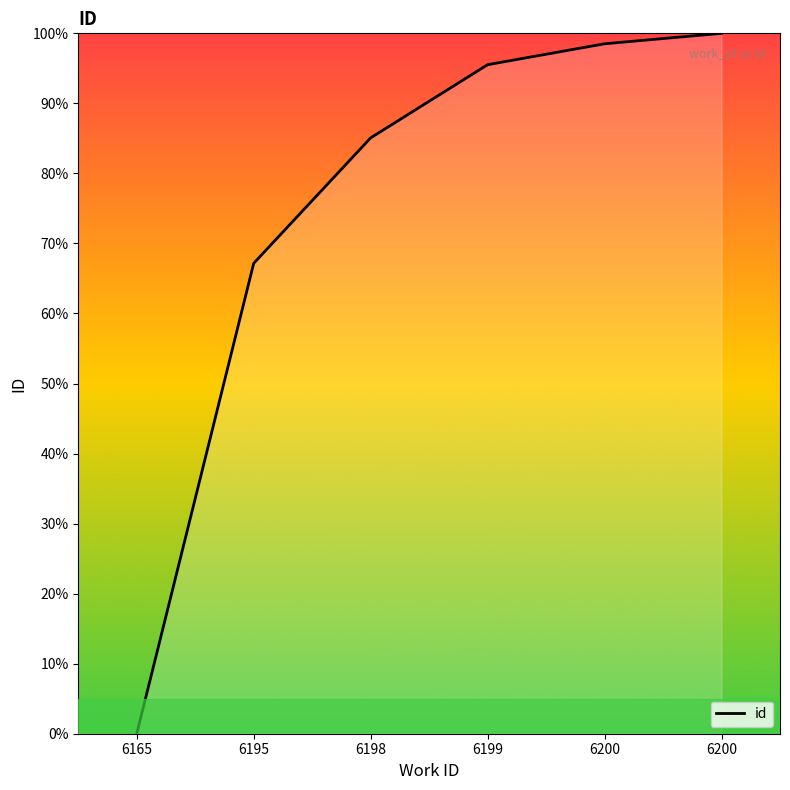

Does the chart have visible grid lines?

No